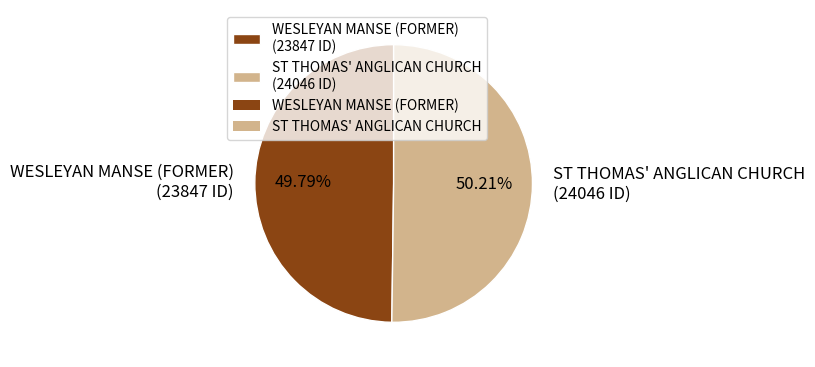

What is the ratio of the value at WESLEYAN MANSE (FORMER) (23847 ID) to the value at ST THOMAS' ANGLICAN CHURCH (24046 ID)?

1.0